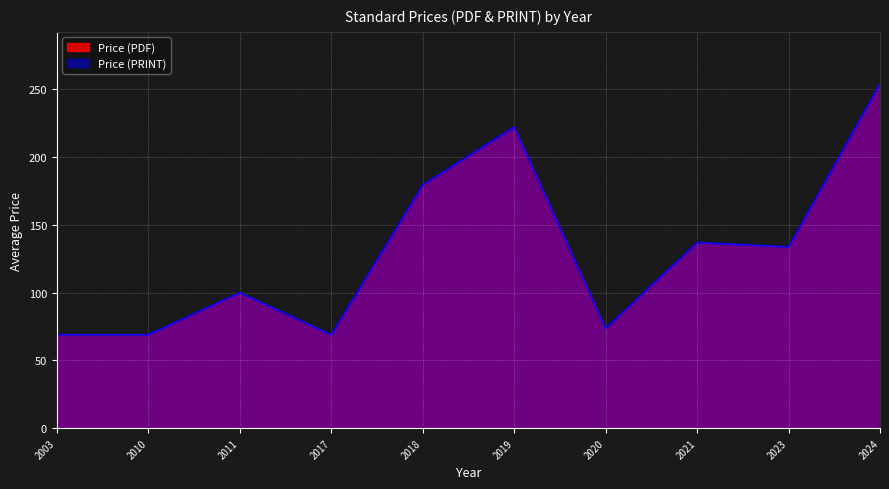

Does the chart display data point markers on the line(s)?

No